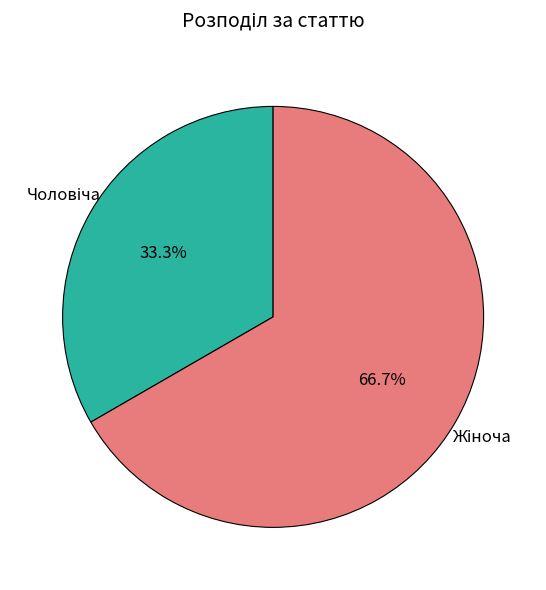

How many segments does this pie chart have?

2